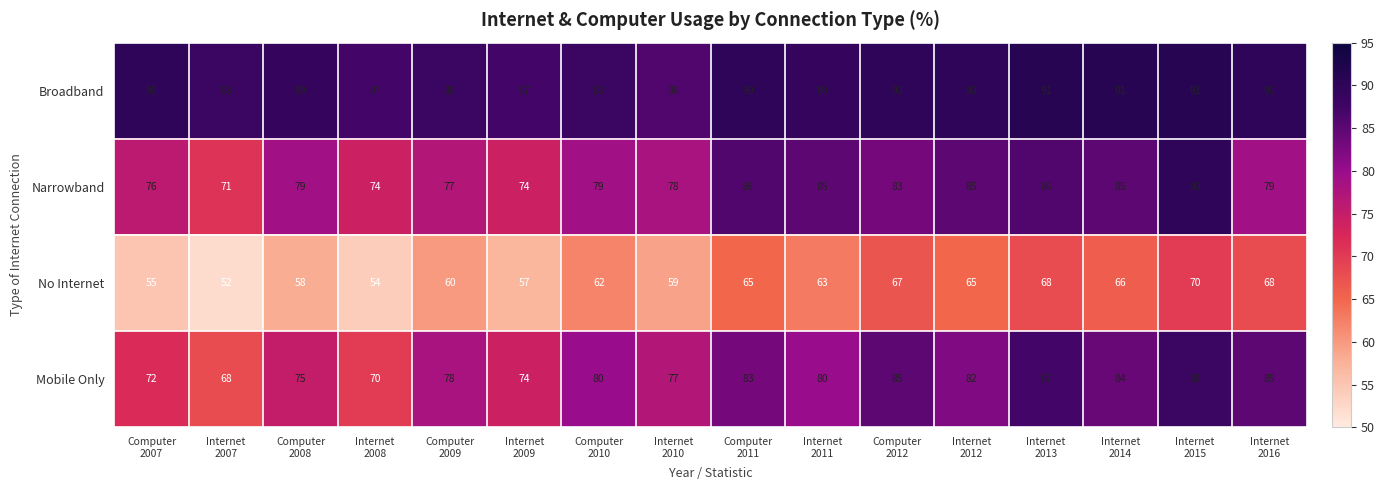

Which series has the largest range (max minus min)?

Mobile Only